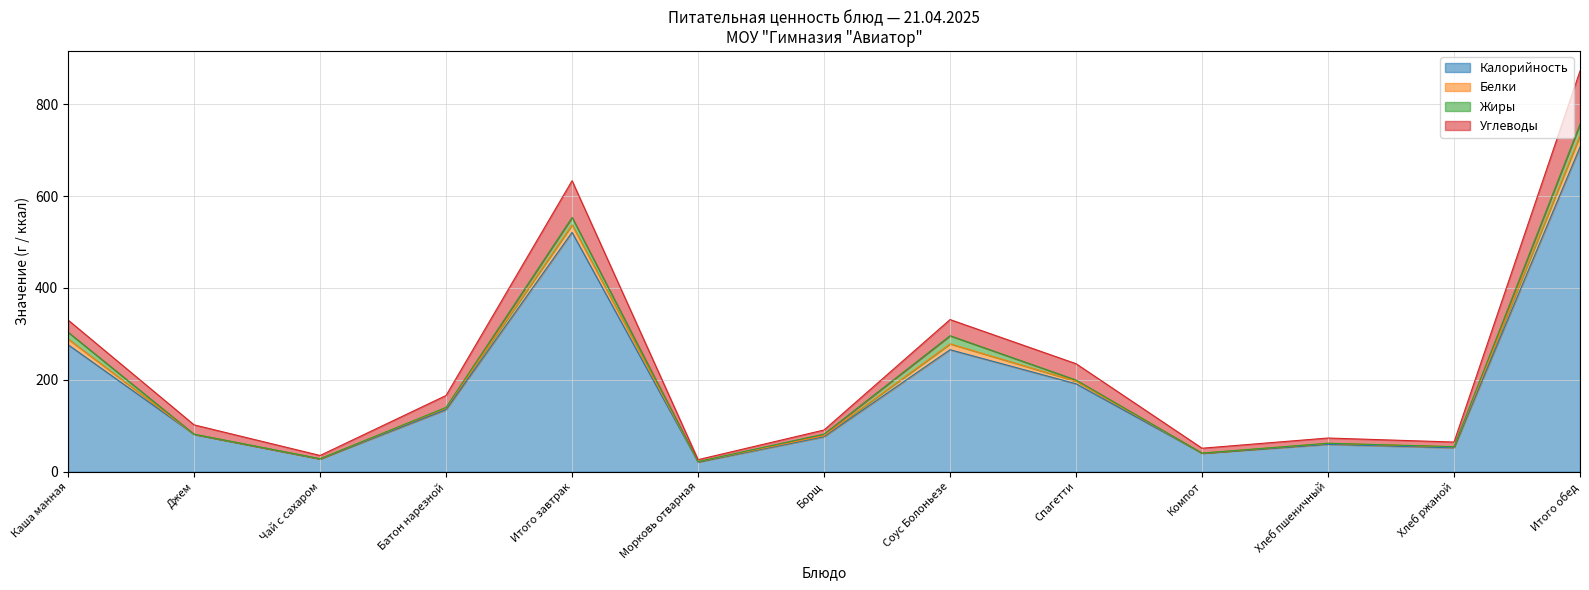

At which category is the sum across all series the highest?

Итого обед